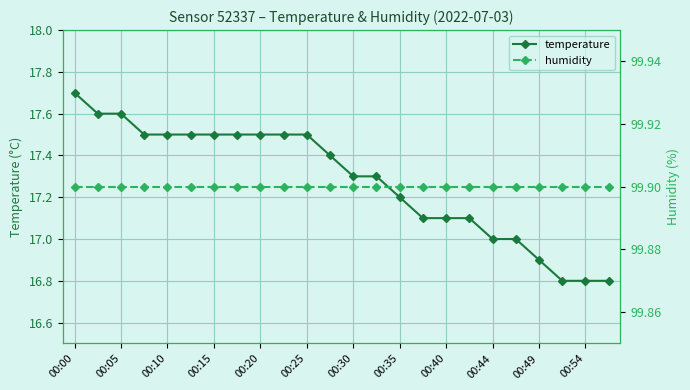

What is the smallest value displayed?

16.8